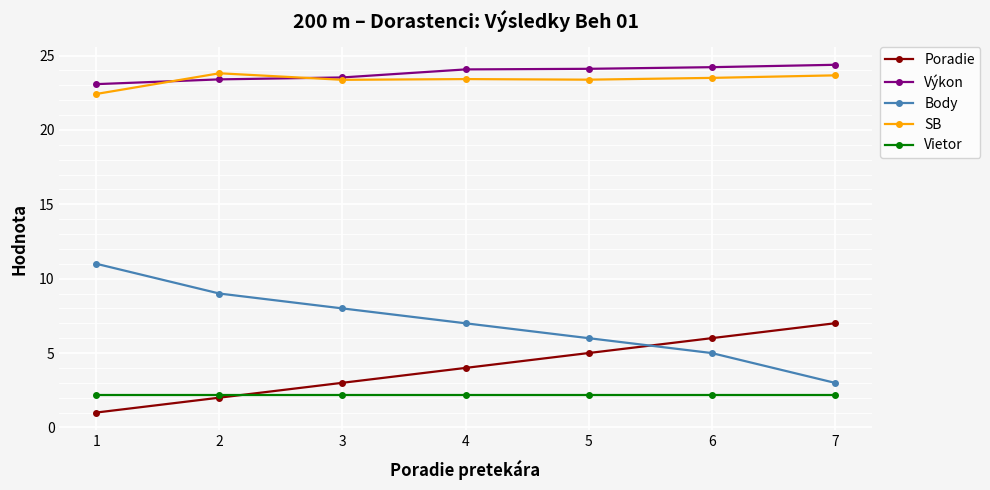

What is the difference between the highest and lowest values at 3?

21.3